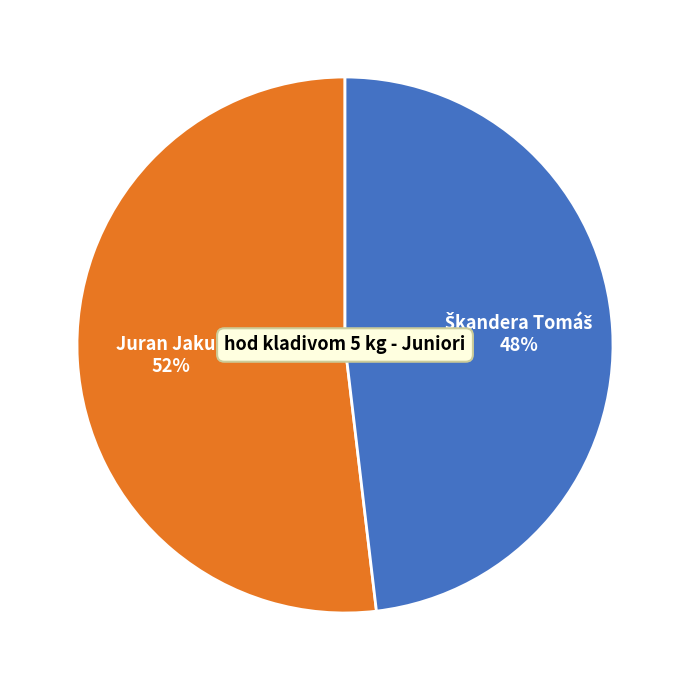

To the nearest percent, what is the average slice percentage?

50%